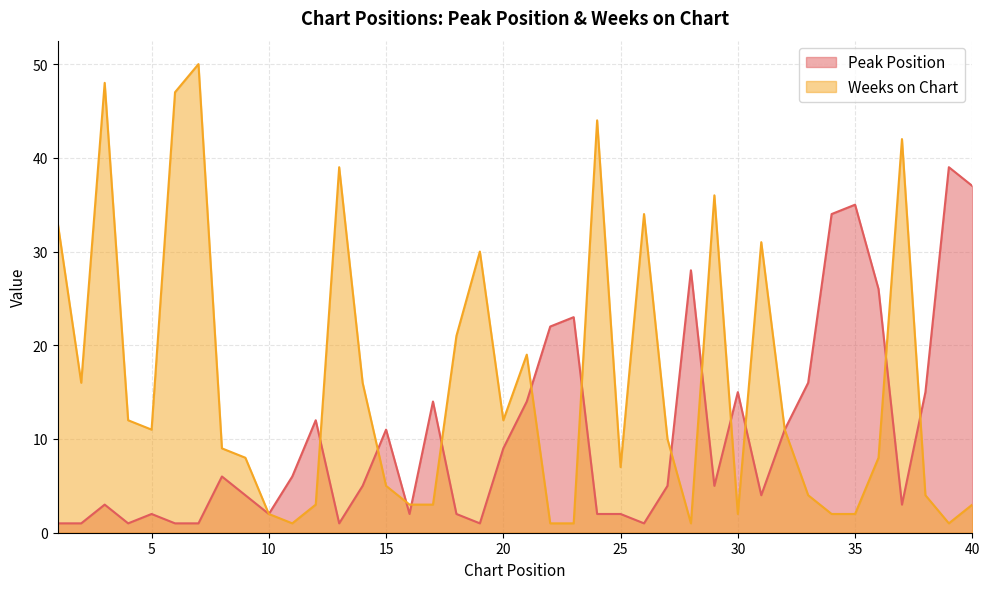

What is the minimum value shown in the chart?

1